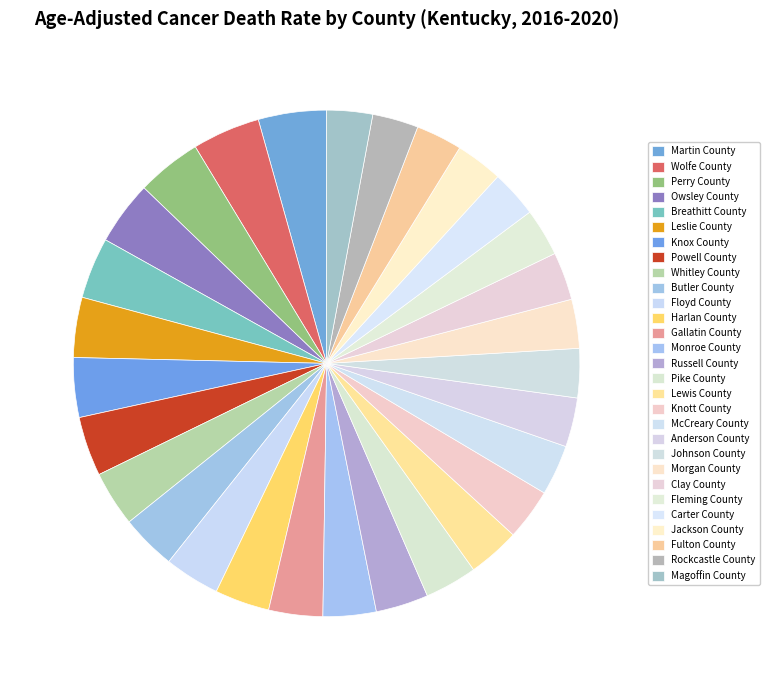

Which slice is the largest?

Martin County